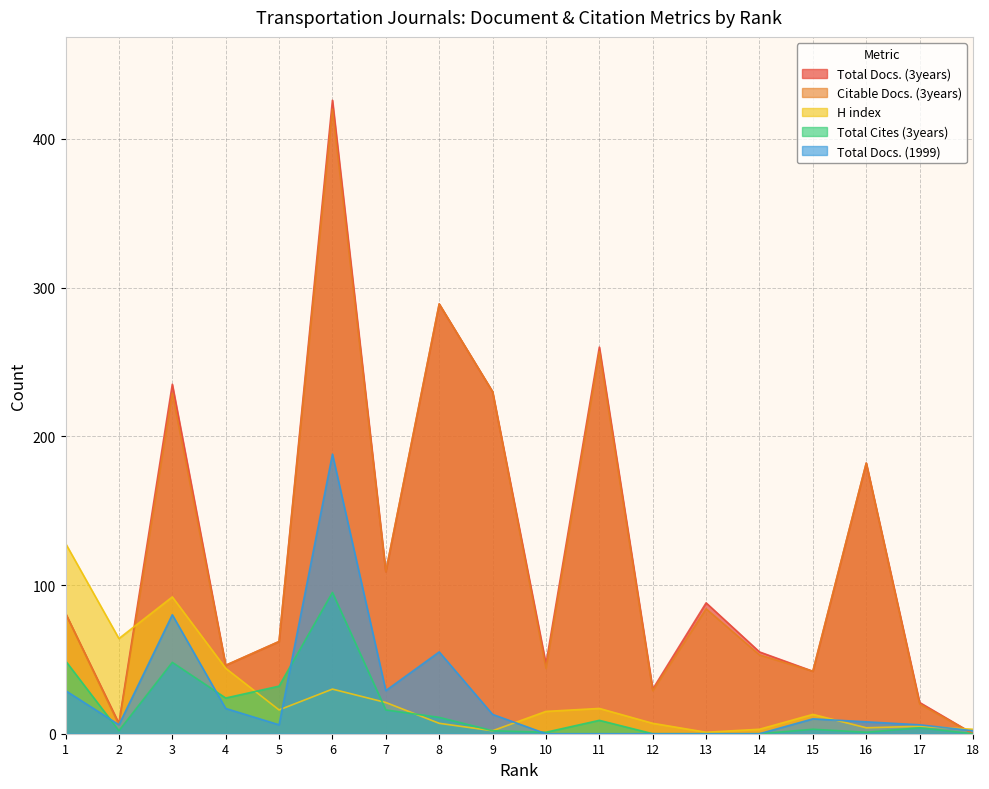

Where does the Total Cites (3years) series first go above 4?

1